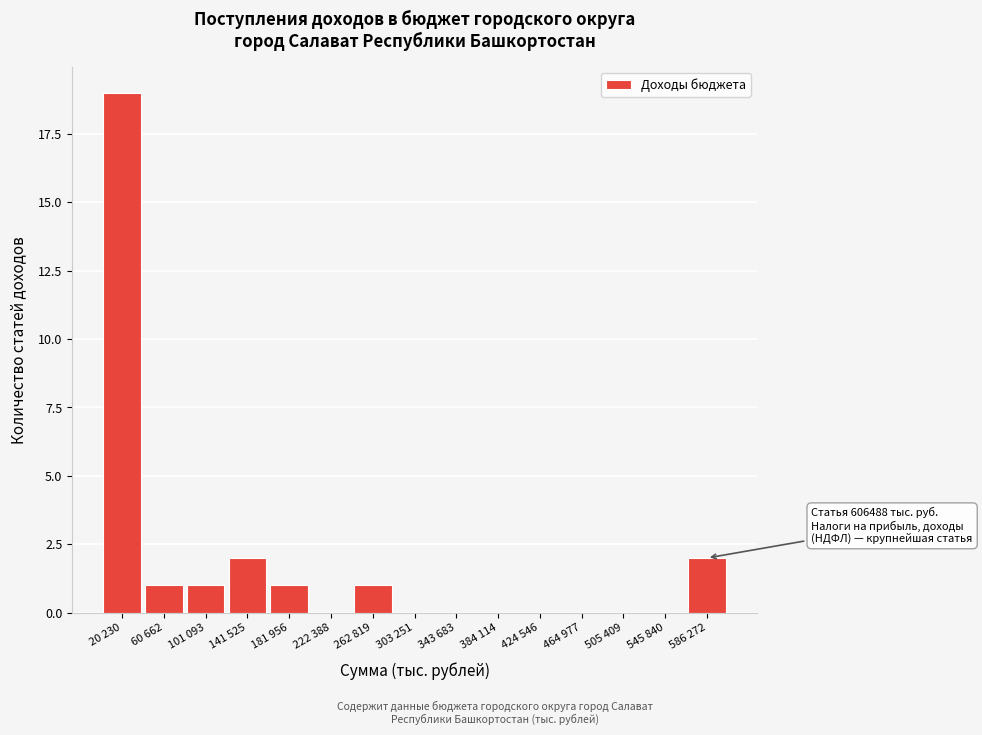

Reading right to left, extract all data points from this chart.

586 272=2	545 840=0	505 409=0	464 977=0	424 546=0	384 114=0	343 683=0	303 251=0	262 819=1	222 388=0	181 956=1	141 525=2	101 093=1	60 662=1	20 230=19